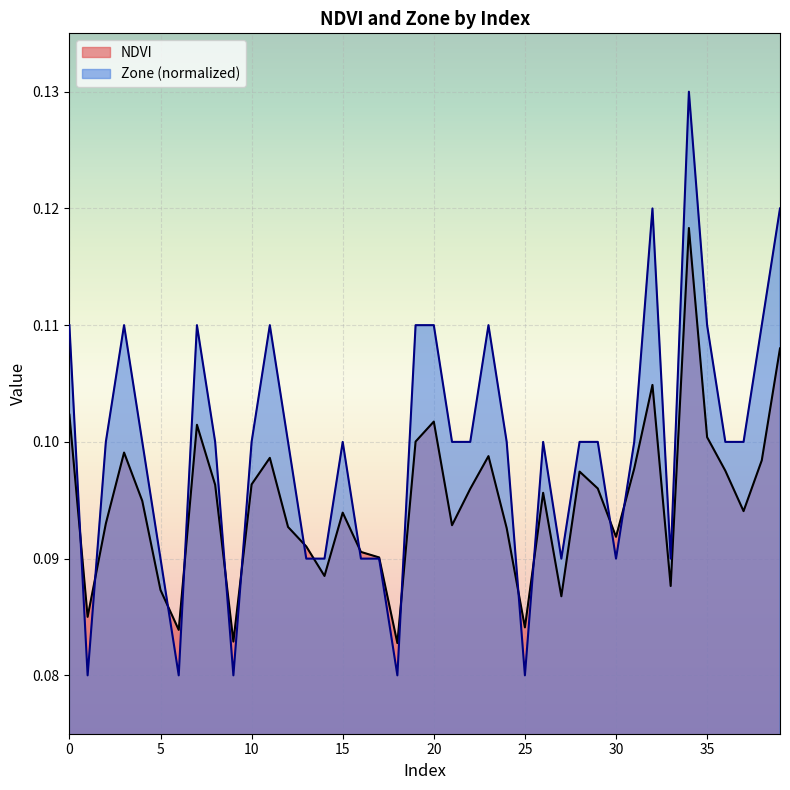

Read the NDVI value at 23.

0.1